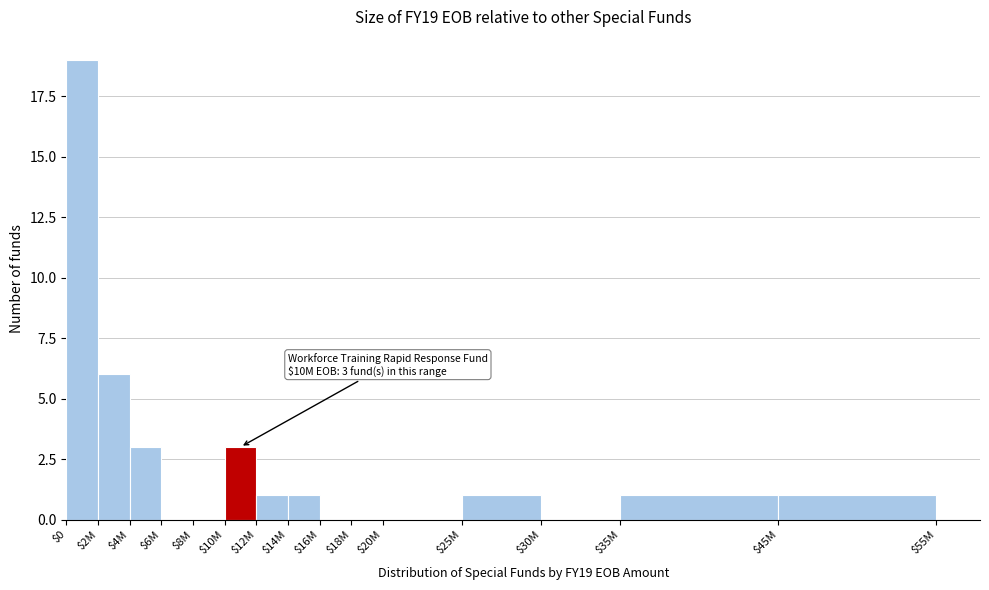

At which category does the chart reach its peak across all series?

$0